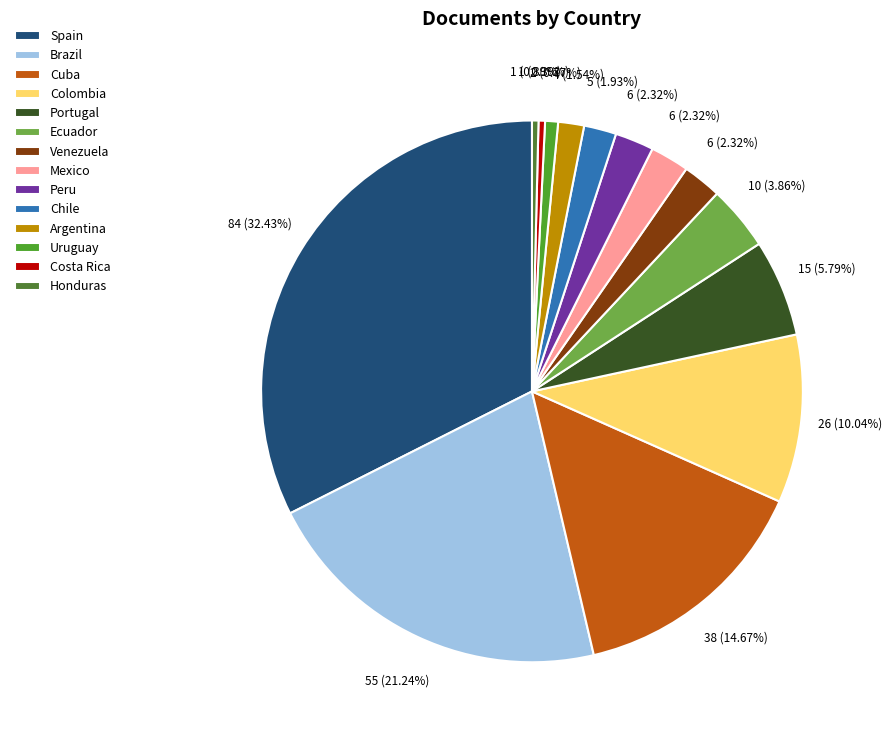

Which category has the biggest portion of the pie?

Spain